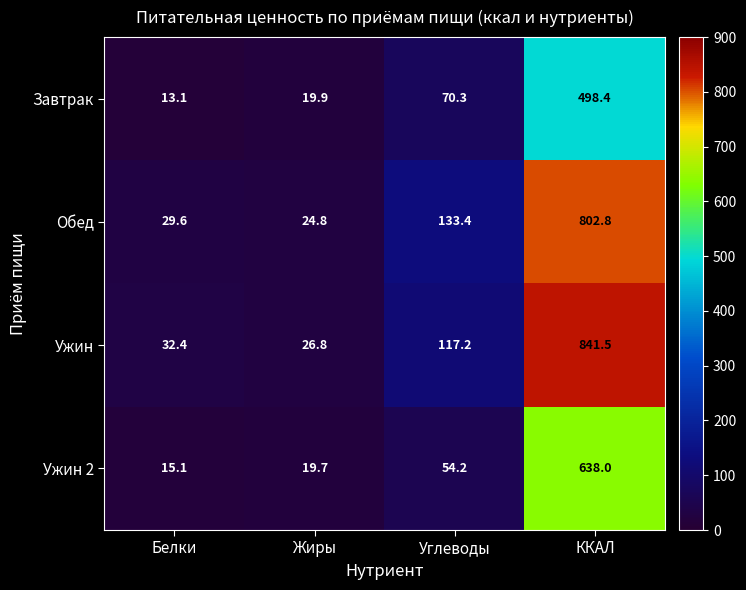

Which series has the widest spread of values?

Ужин